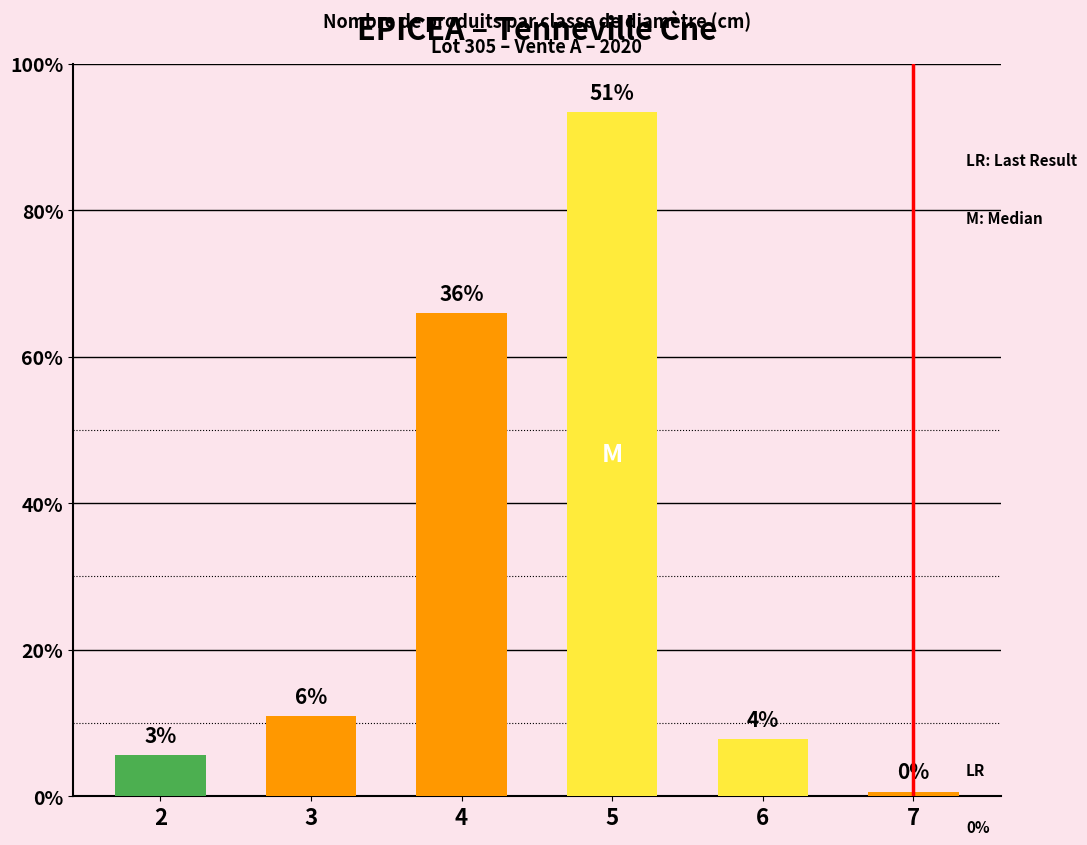

Does the chart contain any negative values?

No